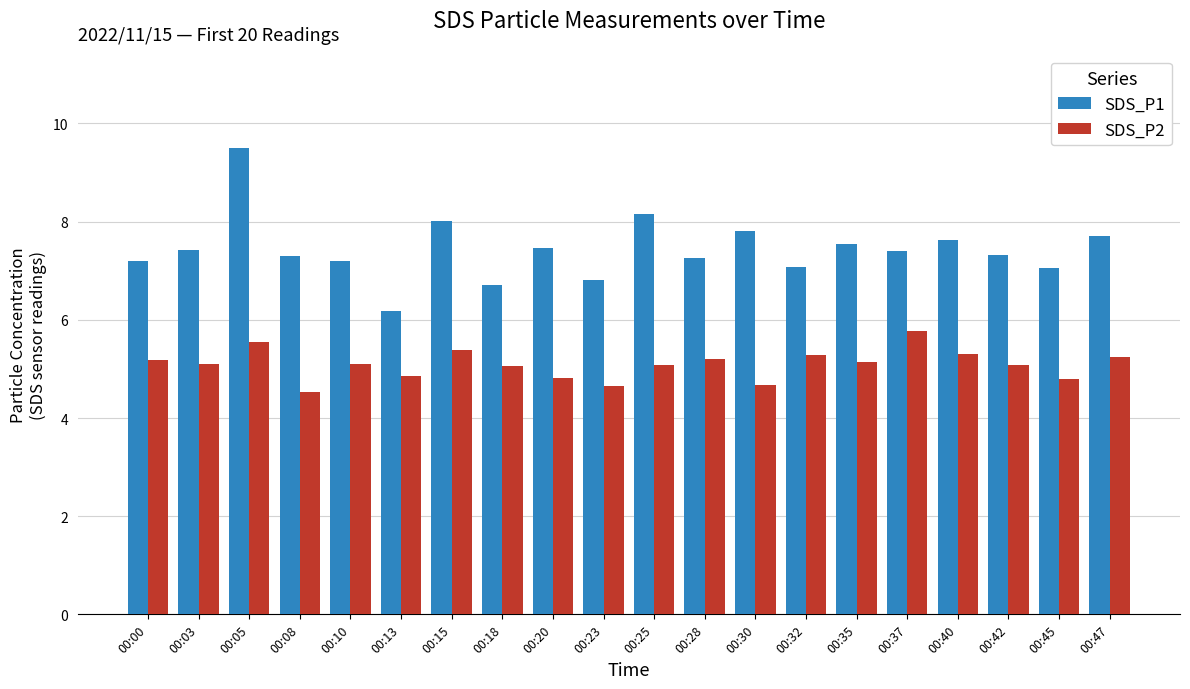

What is the approximate value of SDS_P2 at 00:45?

4.8